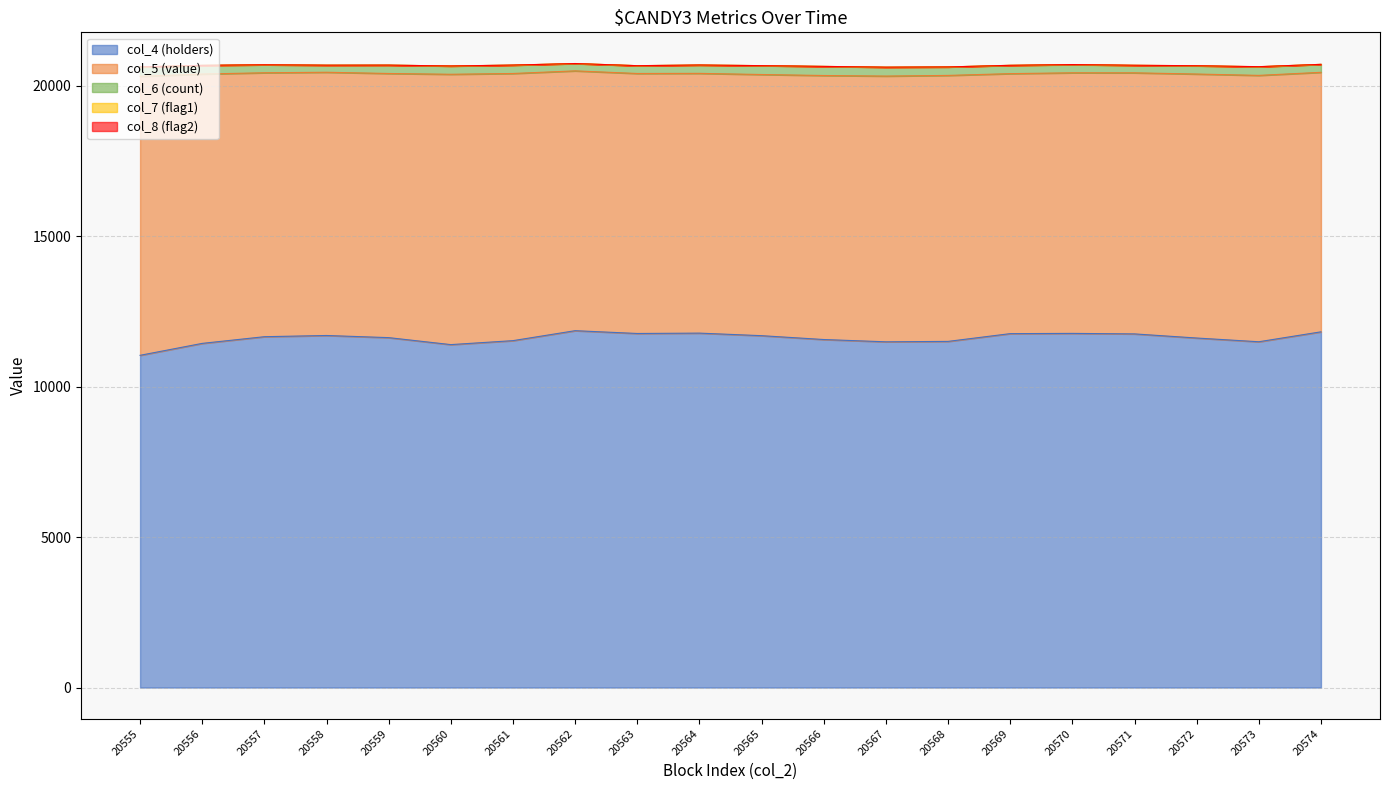

How many values in col_7 (flag1) are above zero?

16